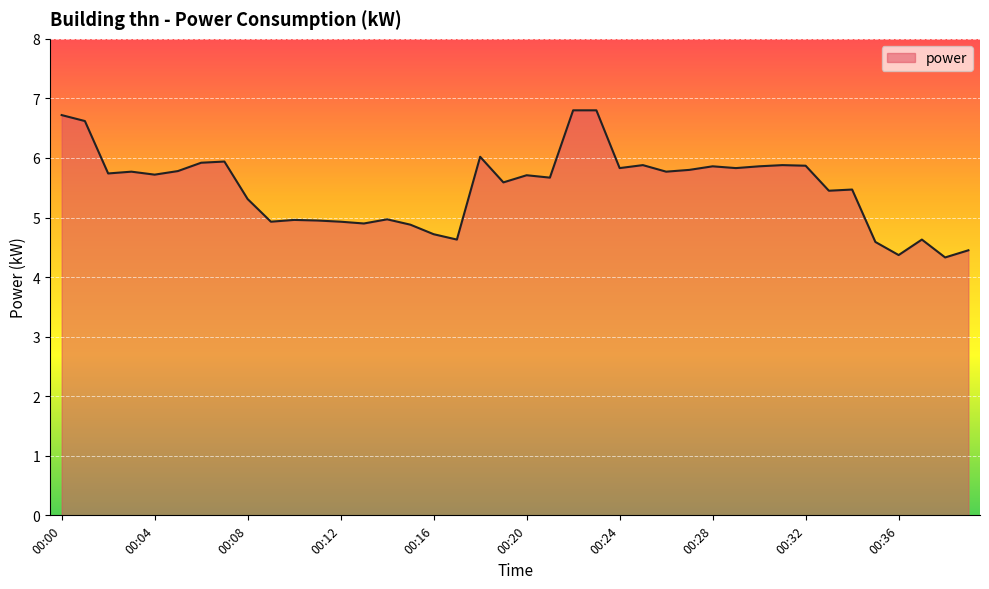

What is the maximum value shown in the chart?

6.8